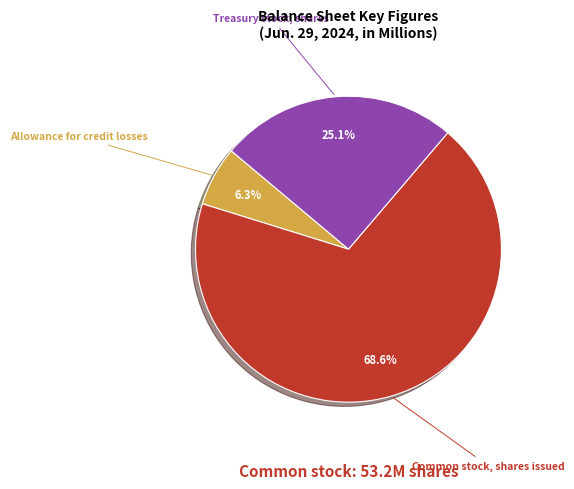

Is there any slice that represents more than half of the pie?

Yes